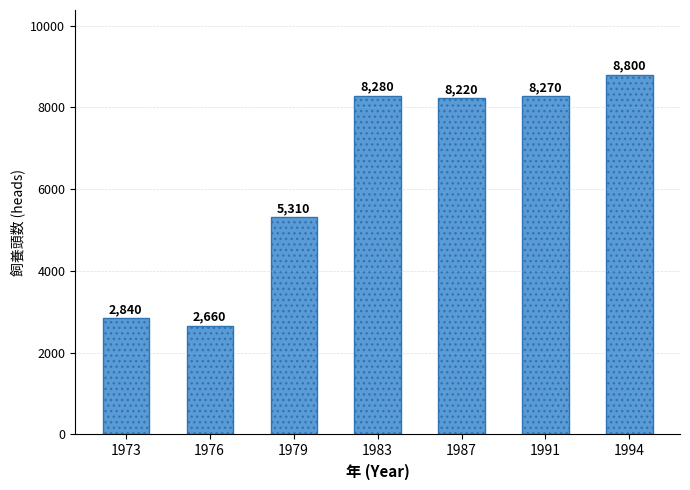

Between 1994 and 1976, which is larger?

1994